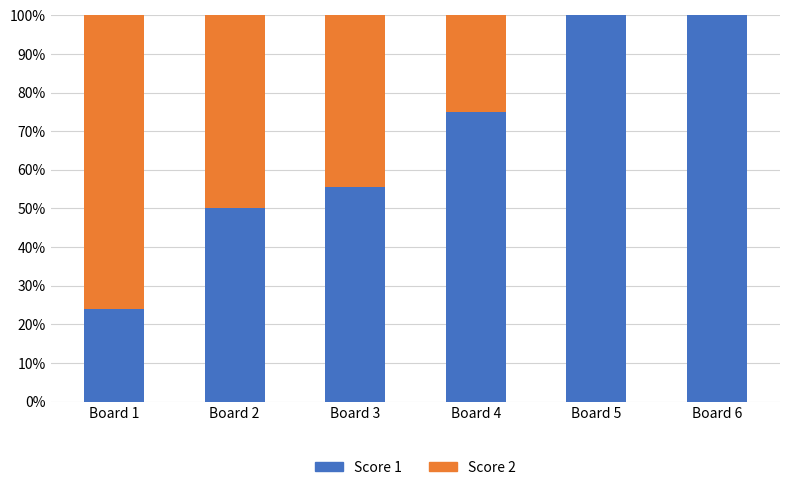

Are the bars grouped side by side (vs. stacked)?

No